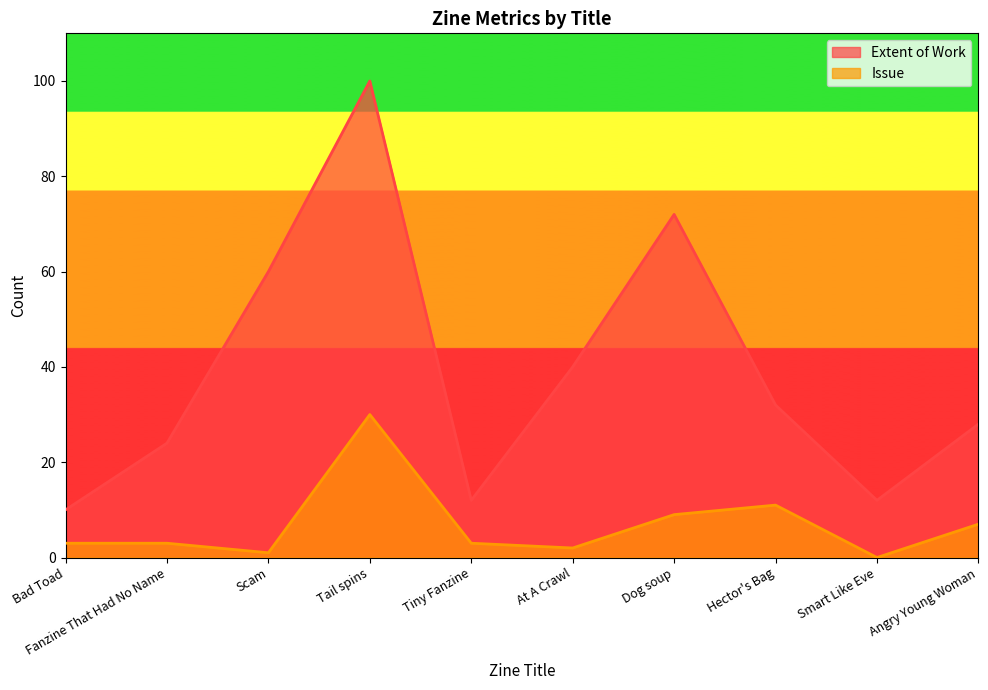

How many data points in Issue are above 3?

4